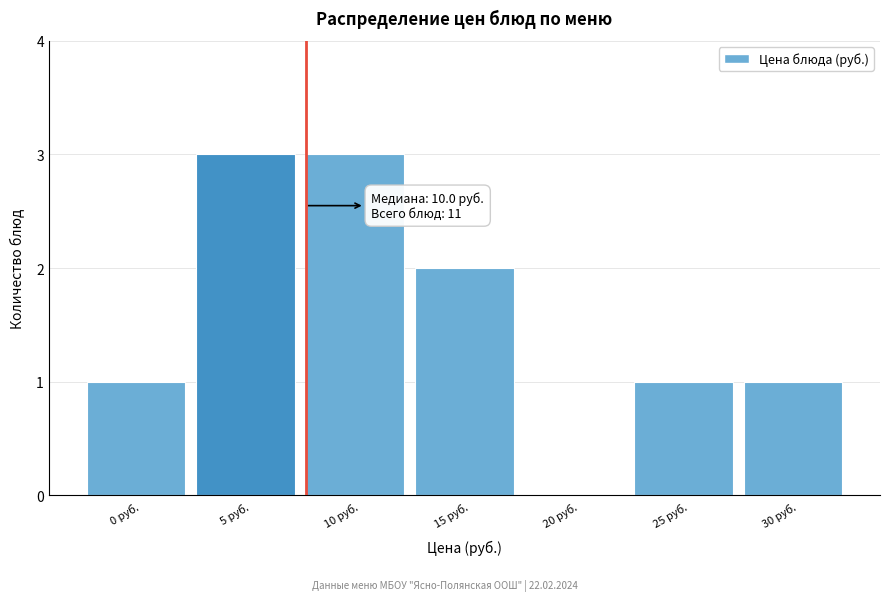

Reading left to right, extract all data points from this chart.

0 руб.=1	5 руб.=3	10 руб.=3	15 руб.=2	20 руб.=0	25 руб.=1	30 руб.=1